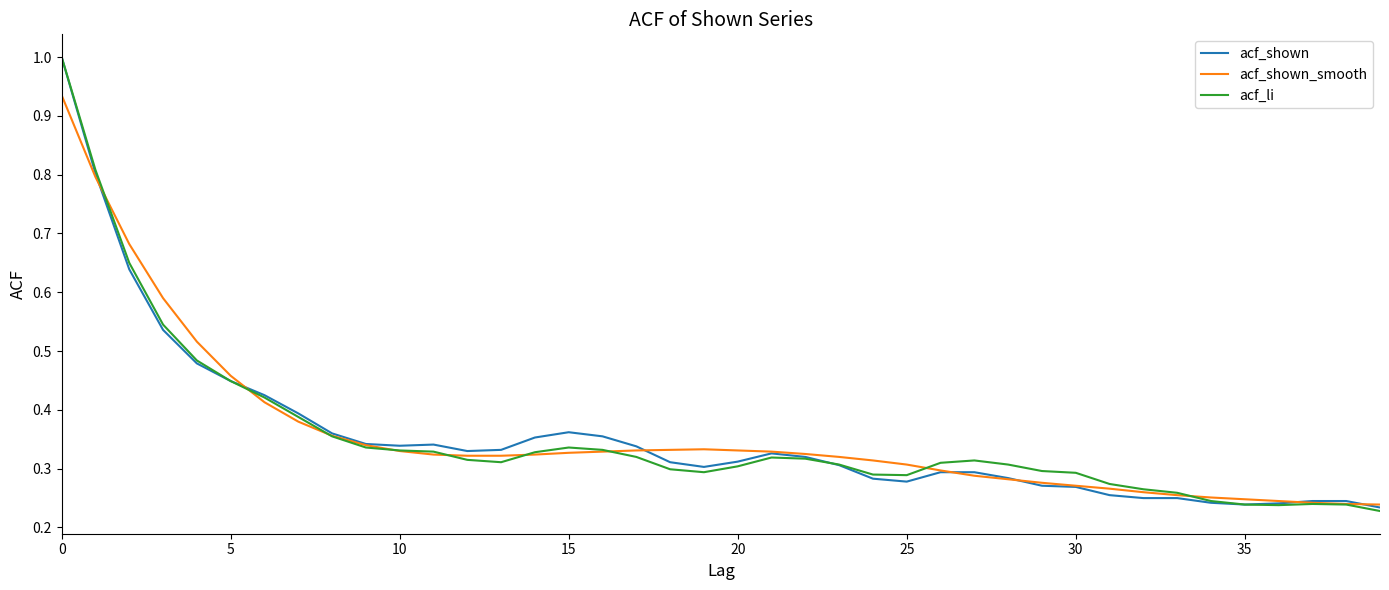

What is the maximum value shown in the chart?

1.0